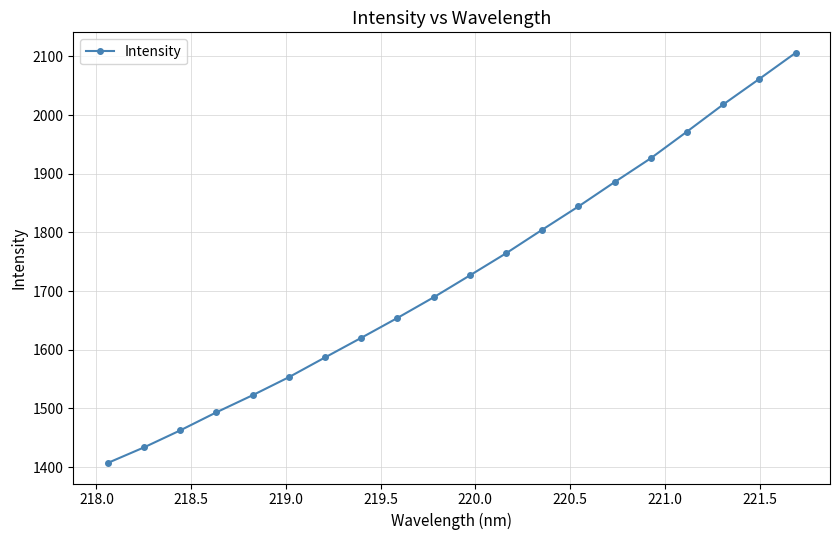

True or false: the data has more than 0 interior local peaks.

False